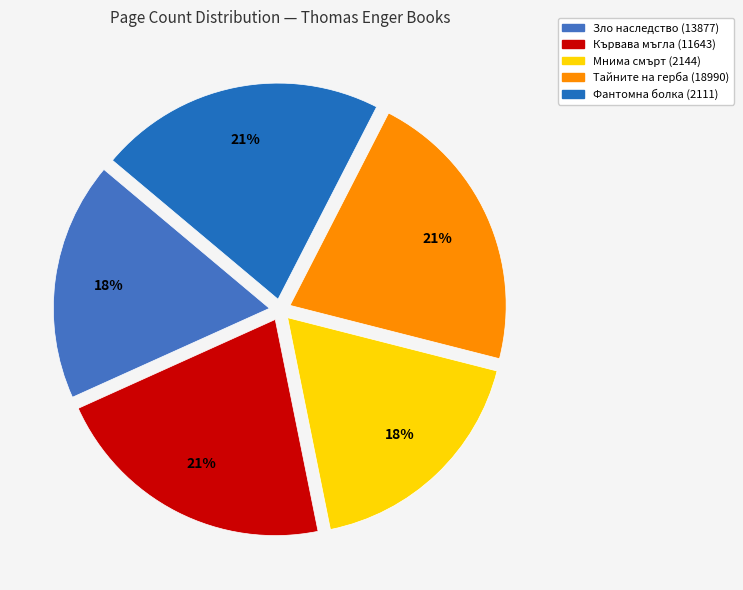

True or false: Мнима смърт (2144) accounts for 6% of the total.

False